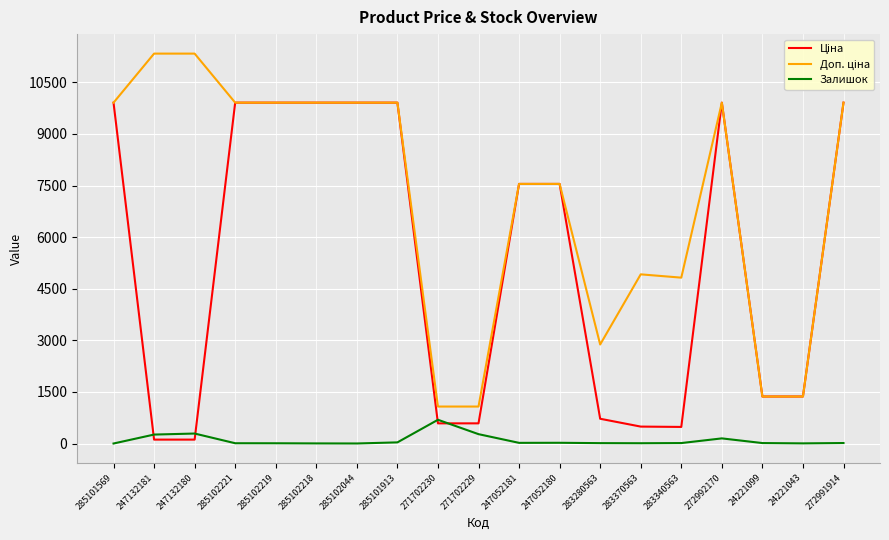

The Залишок series shows 4.0 at 24221043. True or false?

True